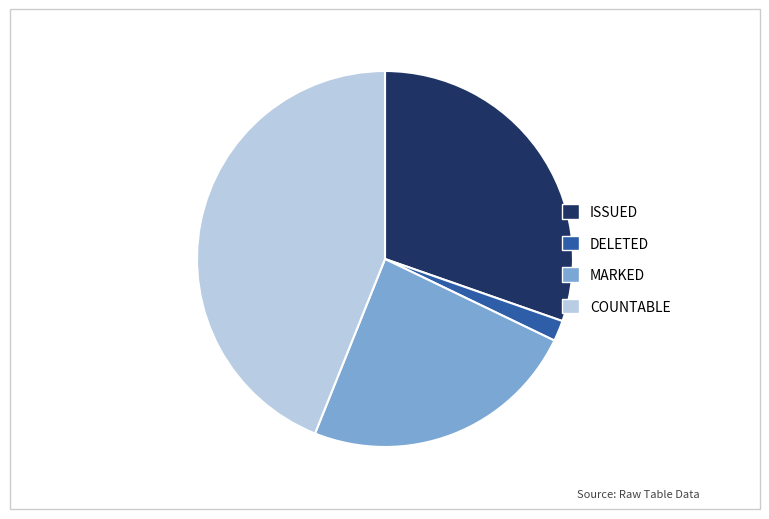

Which has a higher value, MARKED or DELETED?

MARKED